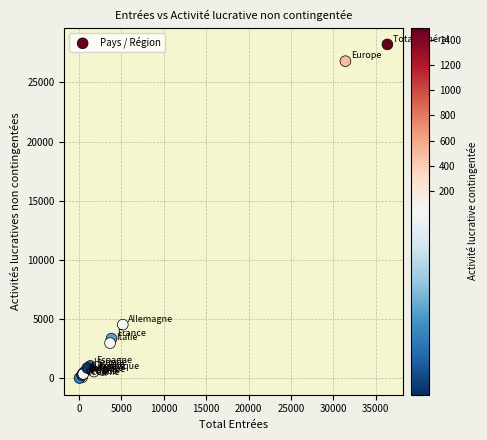

What Y value in the scatter plot is closest to 14115?

4537